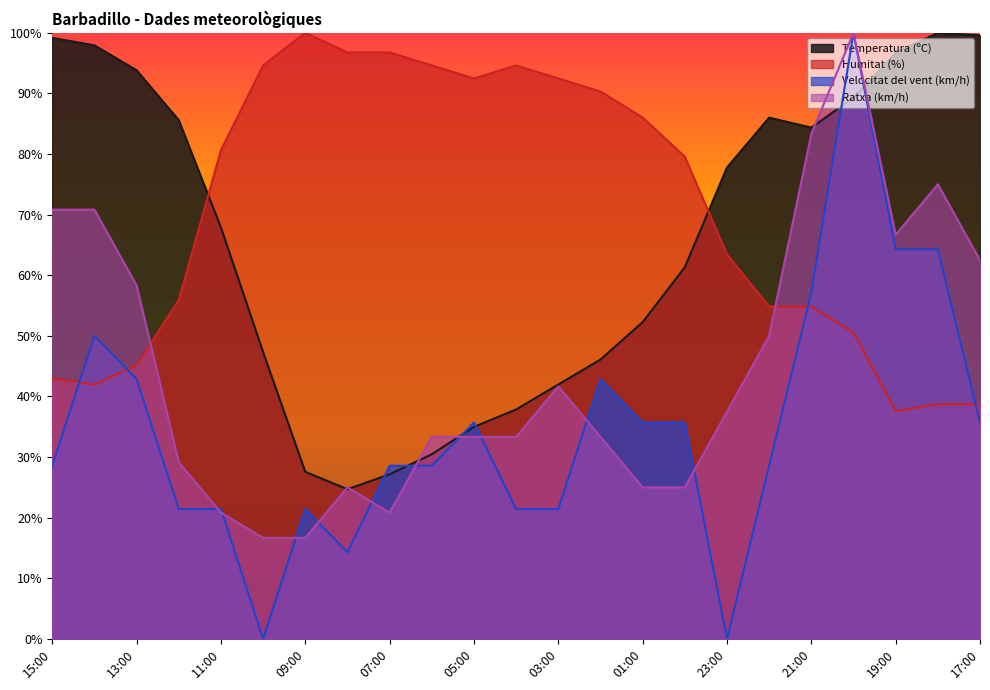

Reading left to right, transcribe all the data shown in this chart.

Temperatura (ºC): 15:00=99.2	14:00=97.9	13:00=93.8	12:00=85.6	11:00=67.9	10:00=47.3	09:00=27.6	08:00=24.7	07:00=27.2	06:00=30.5	05:00=35.0	04:00=37.9	03:00=42.0	02:00=46.1	01:00=52.3	00:00=61.3	23:00=77.8	22:00=86.0	21:00=84.4	20:00=89.3	19:00=96.7	18:00=100.0	17:00=99.6
Humitat (%): 15:00=43.0	14:00=41.9	13:00=45.2	12:00=55.9	11:00=80.6	10:00=94.6	09:00=100.0	08:00=96.8	07:00=96.8	06:00=94.6	05:00=92.5	04:00=94.6	03:00=92.5	02:00=90.3	01:00=86.0	00:00=79.6	23:00=63.4	22:00=54.8	21:00=54.8	20:00=50.5	19:00=37.6	18:00=38.7	17:00=38.7
Velocitat del vent (km/h): 15:00=28.6	14:00=50.0	13:00=42.9	12:00=21.4	11:00=21.4	10:00=0.0	09:00=21.4	08:00=14.3	07:00=28.6	06:00=28.6	05:00=35.7	04:00=21.4	03:00=21.4	02:00=42.9	01:00=35.7	00:00=35.7	23:00=0.0	22:00=28.6	21:00=57.1	20:00=100.0	19:00=64.3	18:00=64.3	17:00=35.7
Ratxa (km/h): 15:00=70.8	14:00=70.8	13:00=58.3	12:00=29.2	11:00=20.8	10:00=16.7	09:00=16.7	08:00=25.0	07:00=20.8	06:00=33.3	05:00=33.3	04:00=33.3	03:00=41.7	02:00=33.3	01:00=25.0	00:00=25.0	23:00=37.5	22:00=50.0	21:00=83.3	20:00=100.0	19:00=66.7	18:00=75.0	17:00=62.5